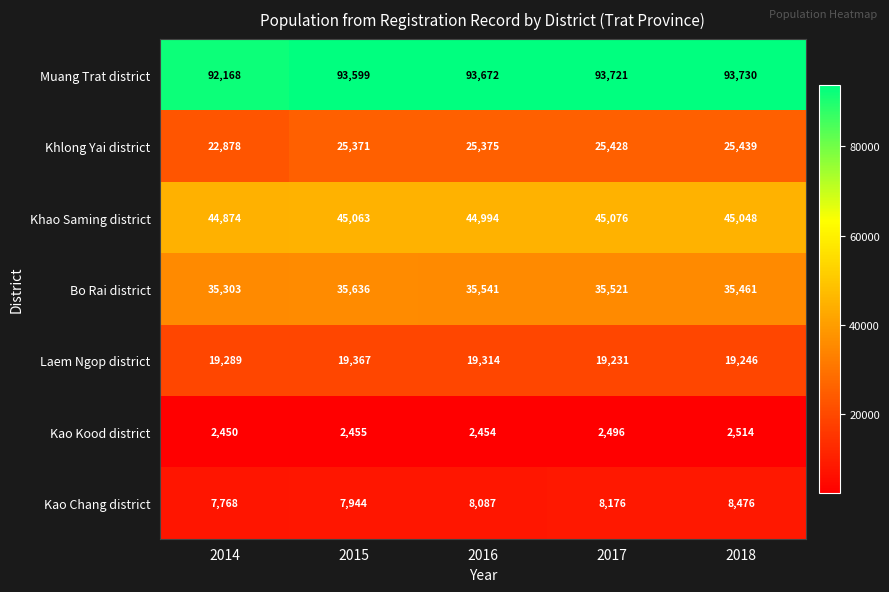

List the labels in order of Muang Trat district value, largest first.

2018, 2017, 2016, 2015, 2014